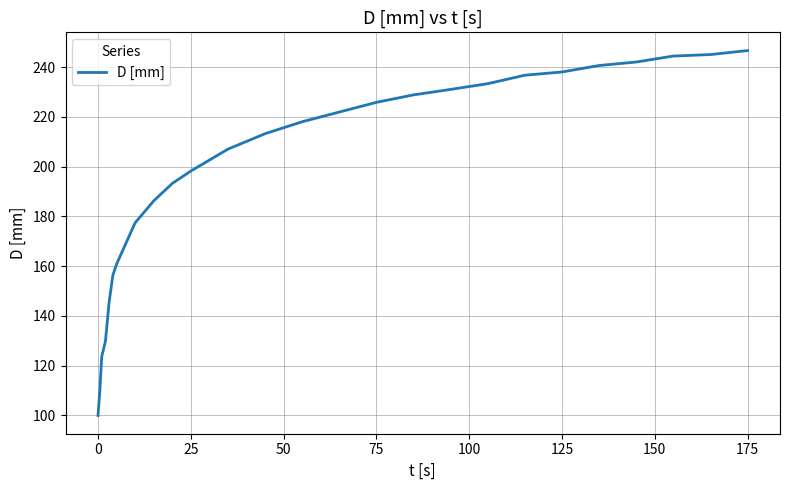

What is the greatest value displayed?

246.6